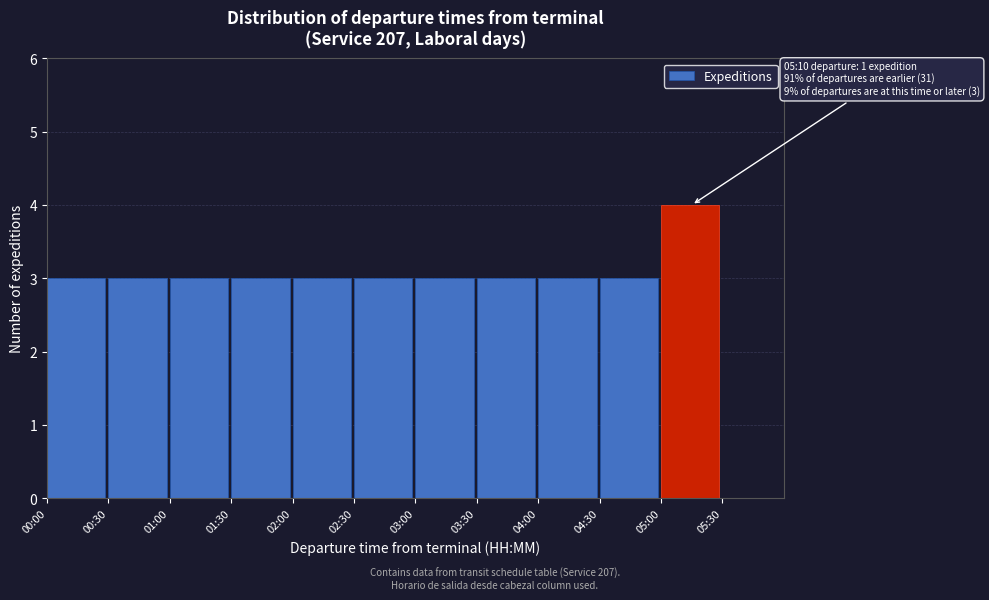

Reading right to left, what are all the values shown in this chart?

05:30=0	05:00=4	04:30=3	04:00=3	03:30=3	03:00=3	02:30=3	02:00=3	01:30=3	01:00=3	00:30=3	00:00=3